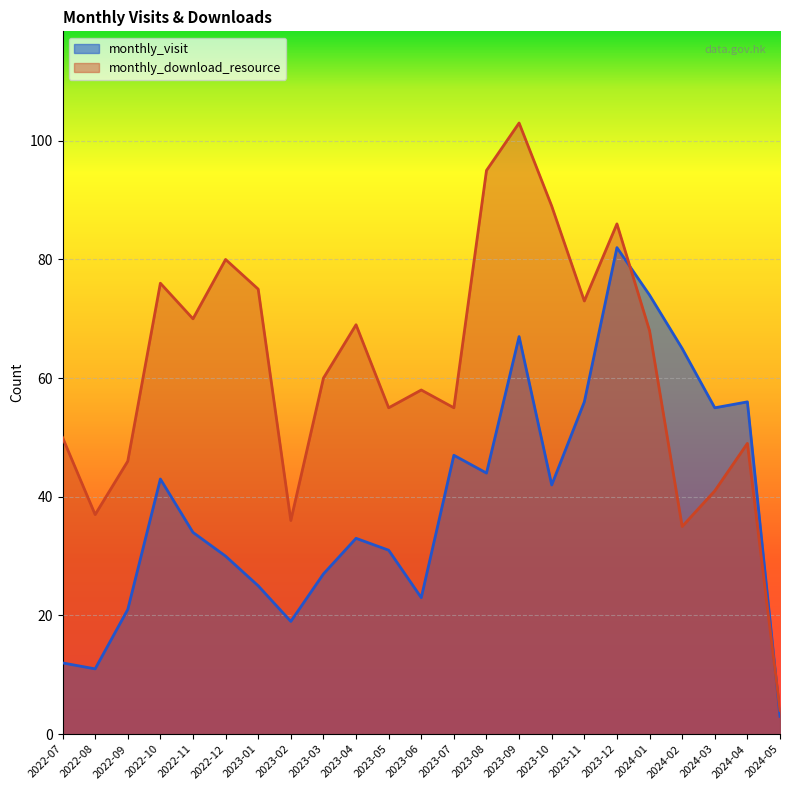

What value does the monthly_visit series have at 2023-11, to the nearest 10?

60